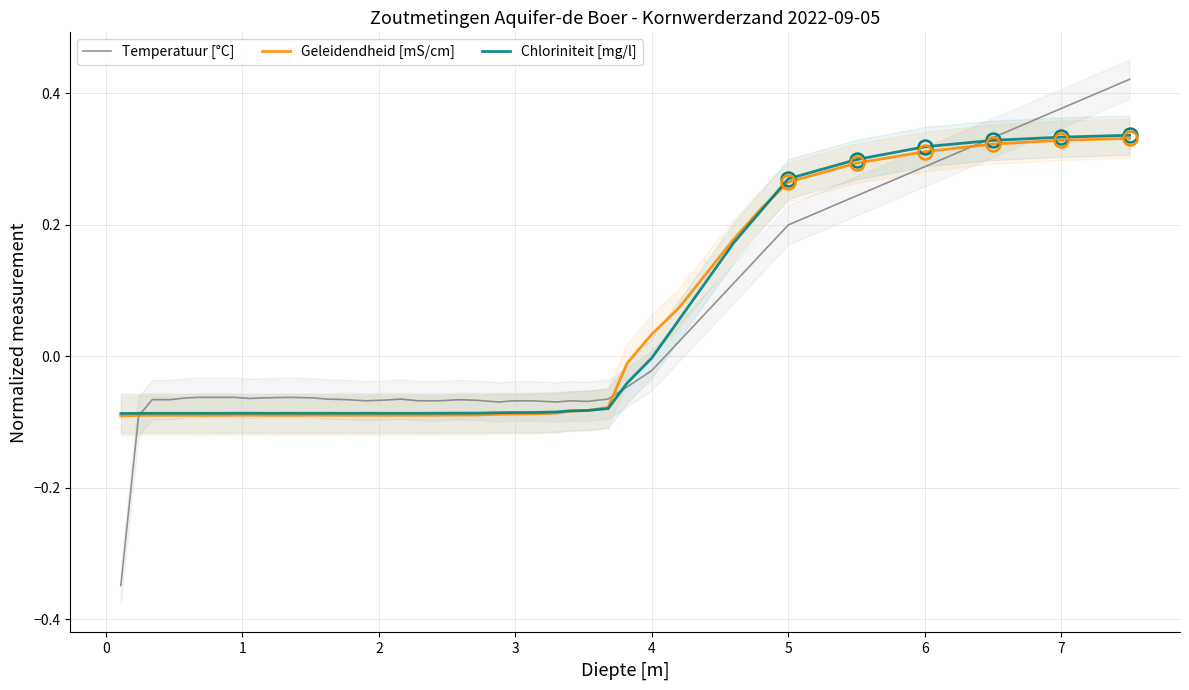

The Chloriniteit [mg/l] series shows -0.0 at 16. True or false?

False